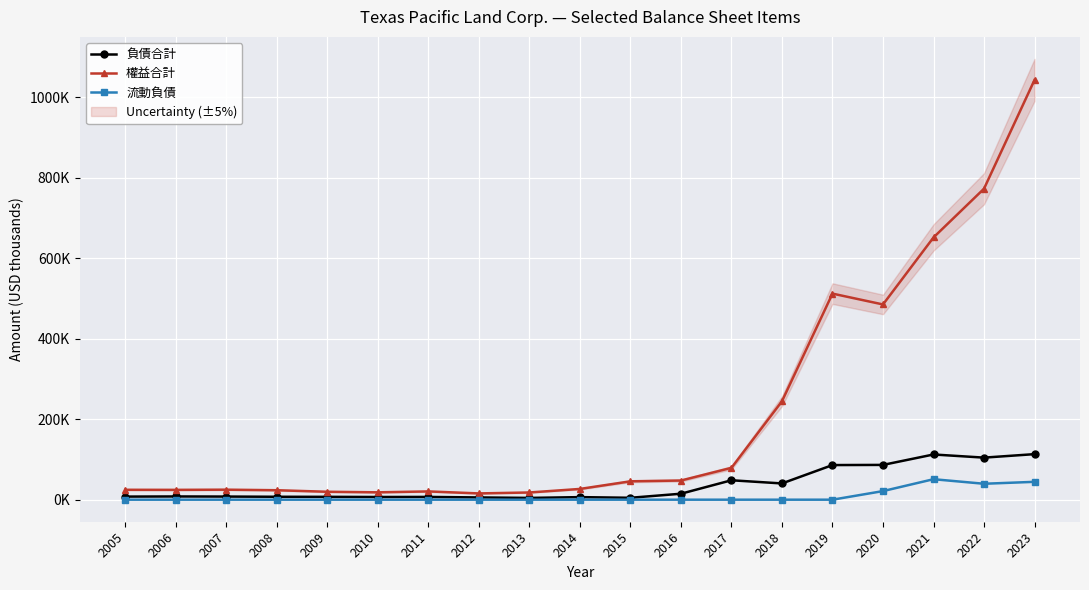

At which label does 權益合計 first exceed 26720?

2015